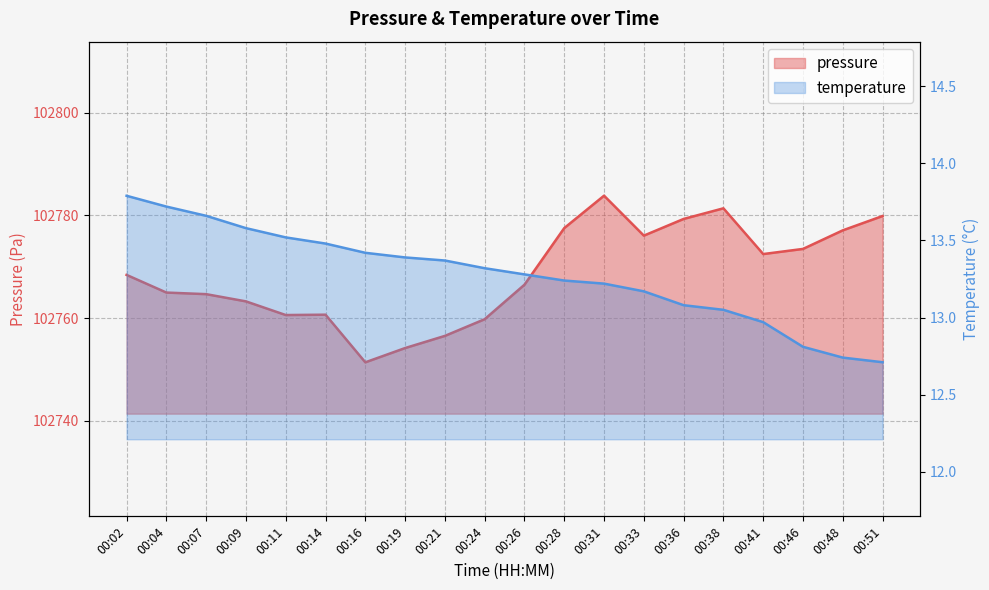

What is the lowest value of the pressure series?

102751.4